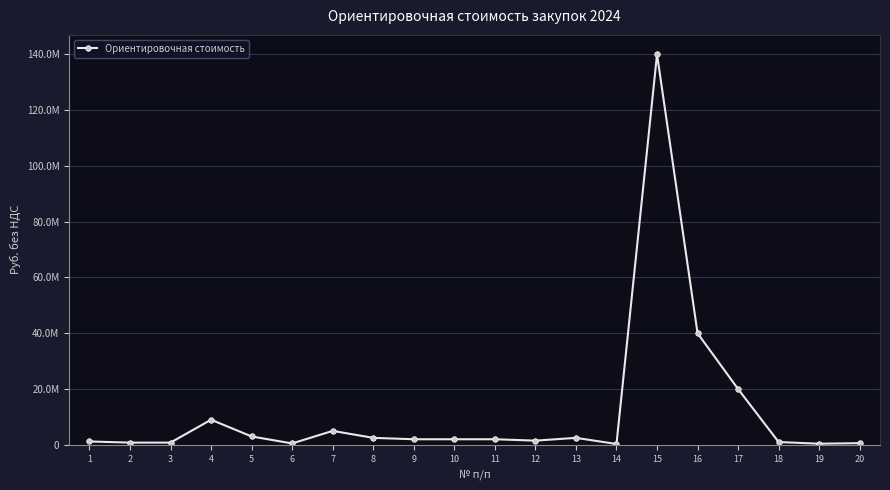

What is the difference between the values at 6 and 15?

139500000